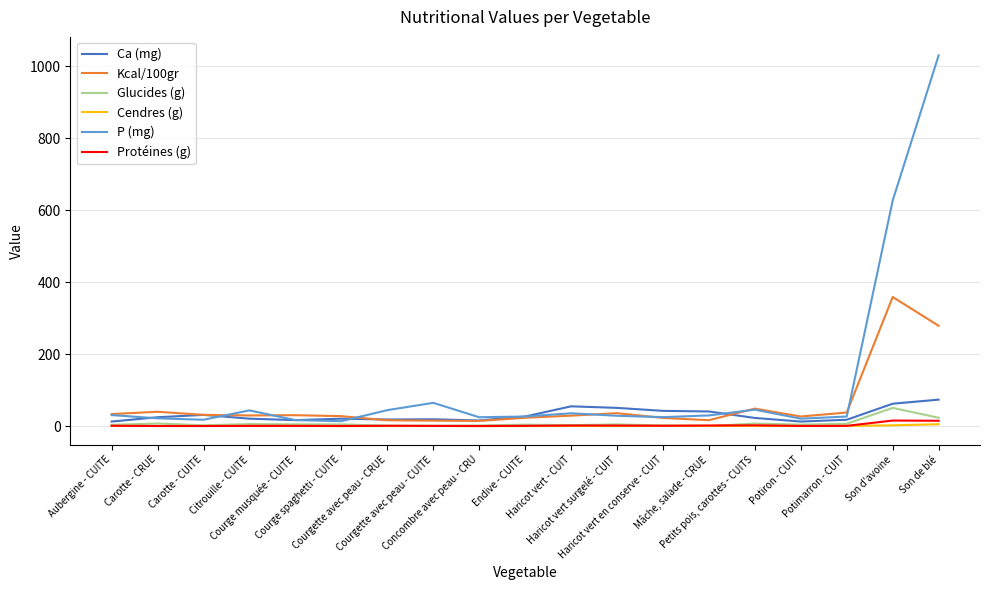

What is the greatest value displayed?

1030.0